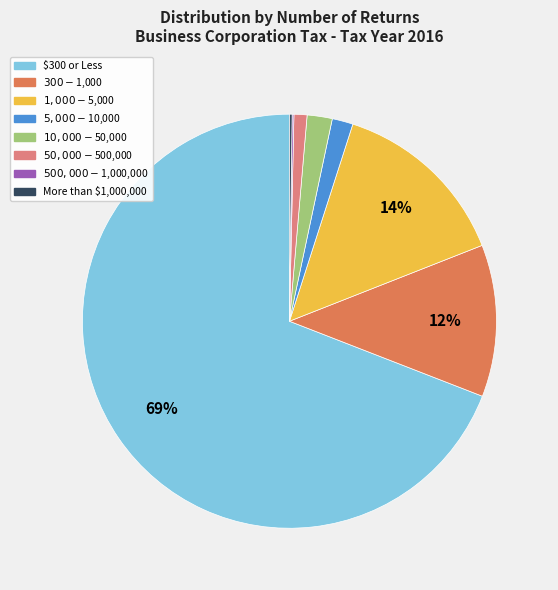

Does $300 or Less account for over 50% of the chart?

Yes